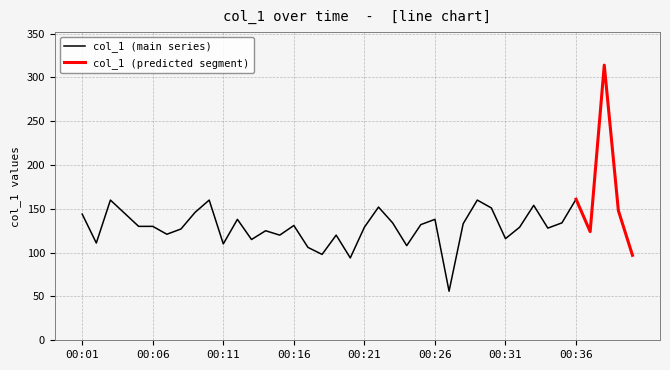

At how many categories does at least one series exceed 235?

1